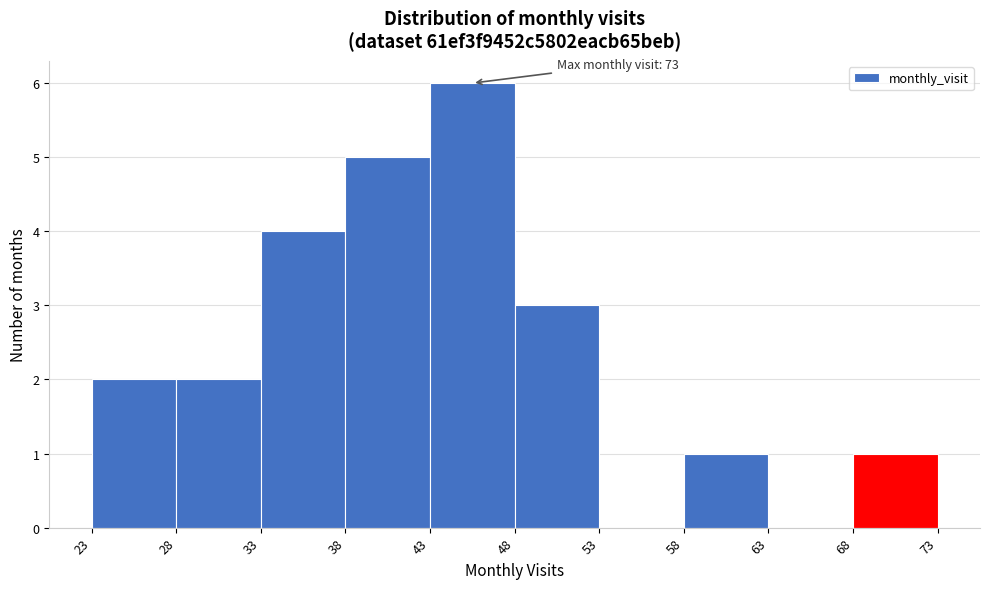

Over which range of the x-axis is the bar tallest?

43 to 48